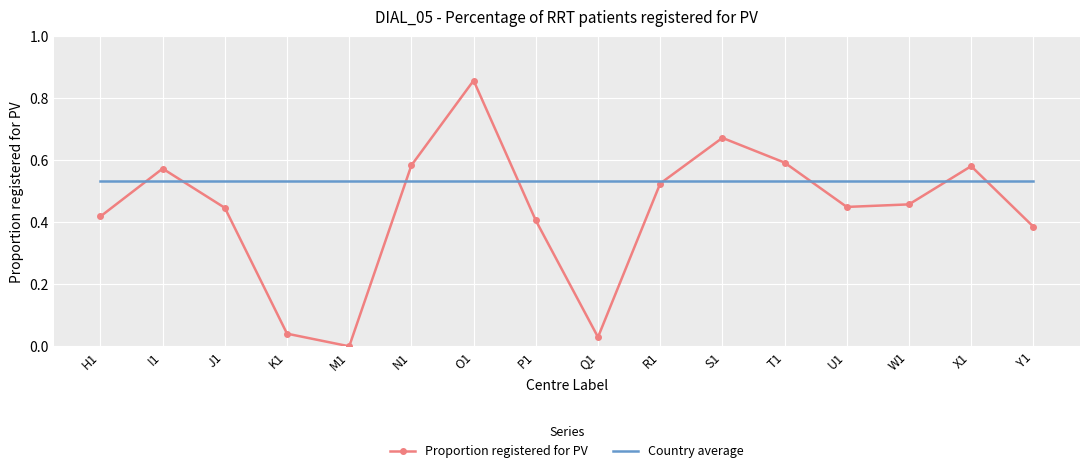

Which label corresponds to the smallest value in the chart?

M1